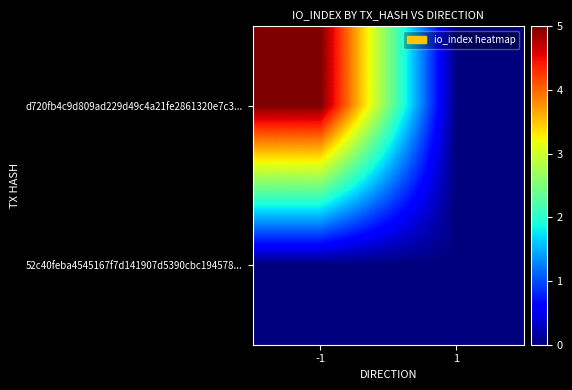

Reading left to right, list all the values displayed in this chart.

d720fb4c9d809ad229d49c4a21fe2861320e7c3...: -1=5	1=0
52c40feba4545167f7d141907d5390cbc194578...: -1=0	1=0